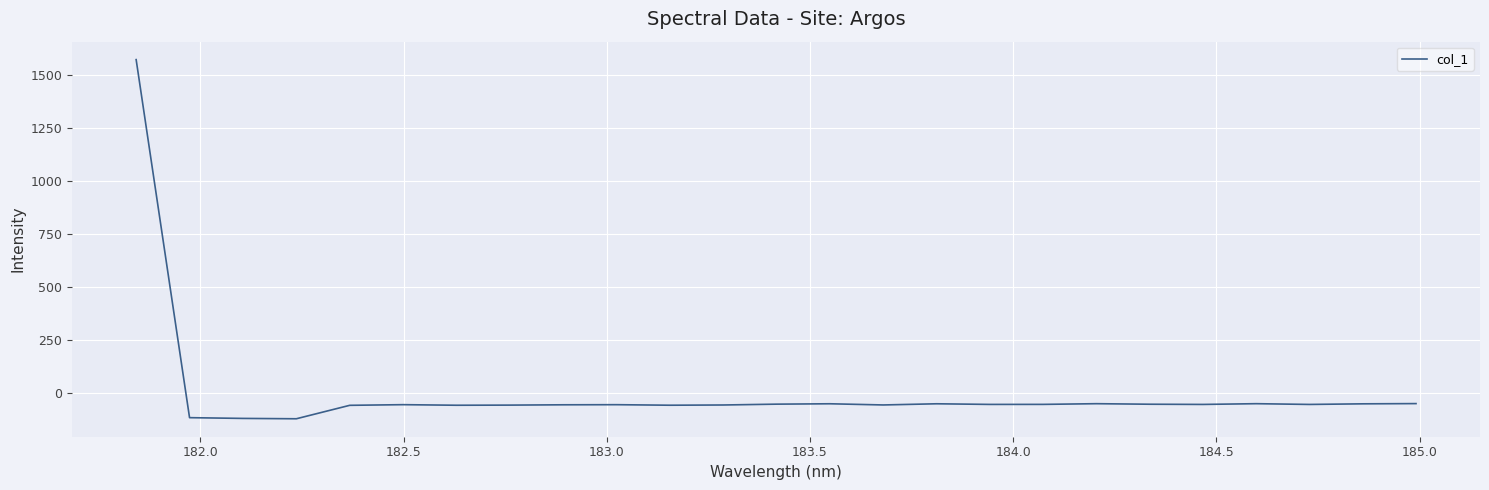

What is the minimum value shown in the chart?

-120.0